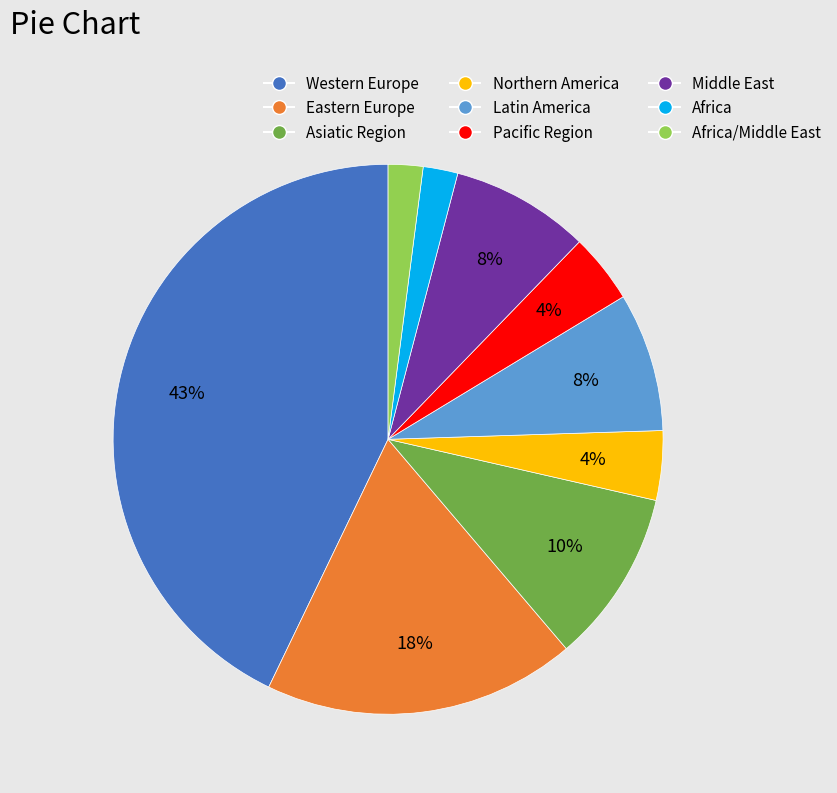

Does any single category account for the majority?

No